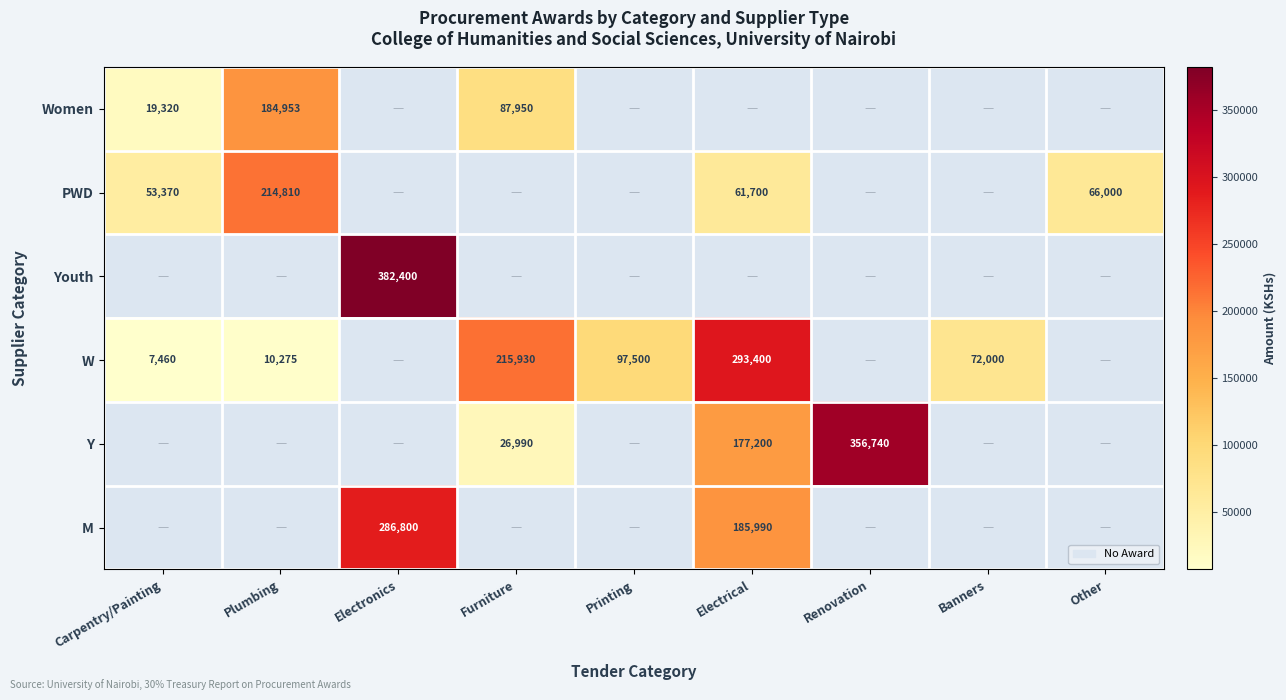

The Y series shows 100766 at Electrical. True or false?

False